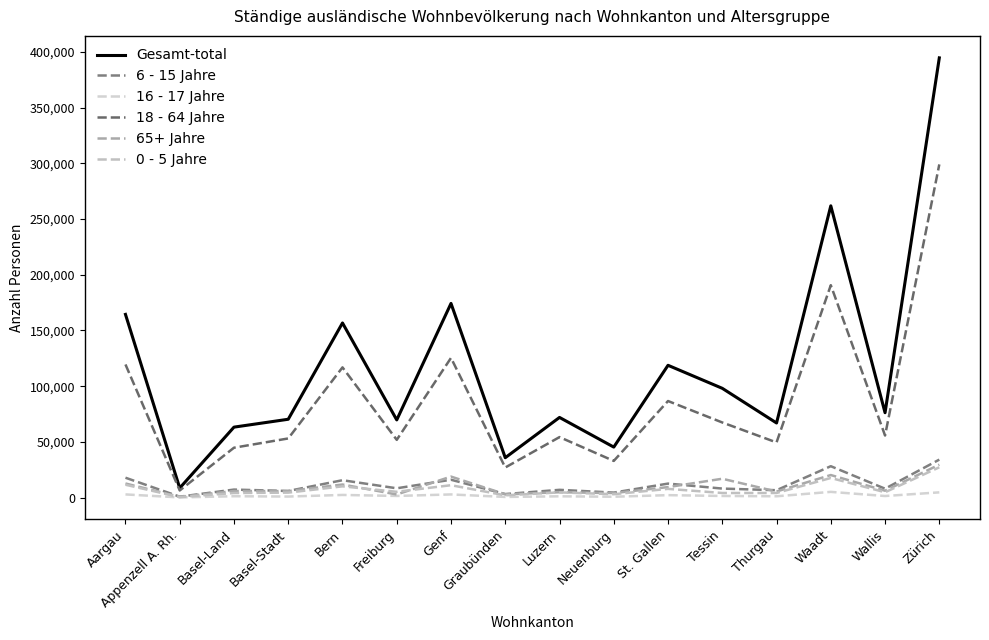

What position from the right is Waadt?

3